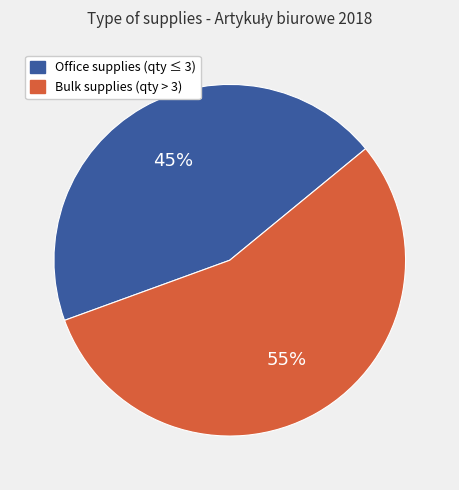

How many slices are in this pie chart?

2